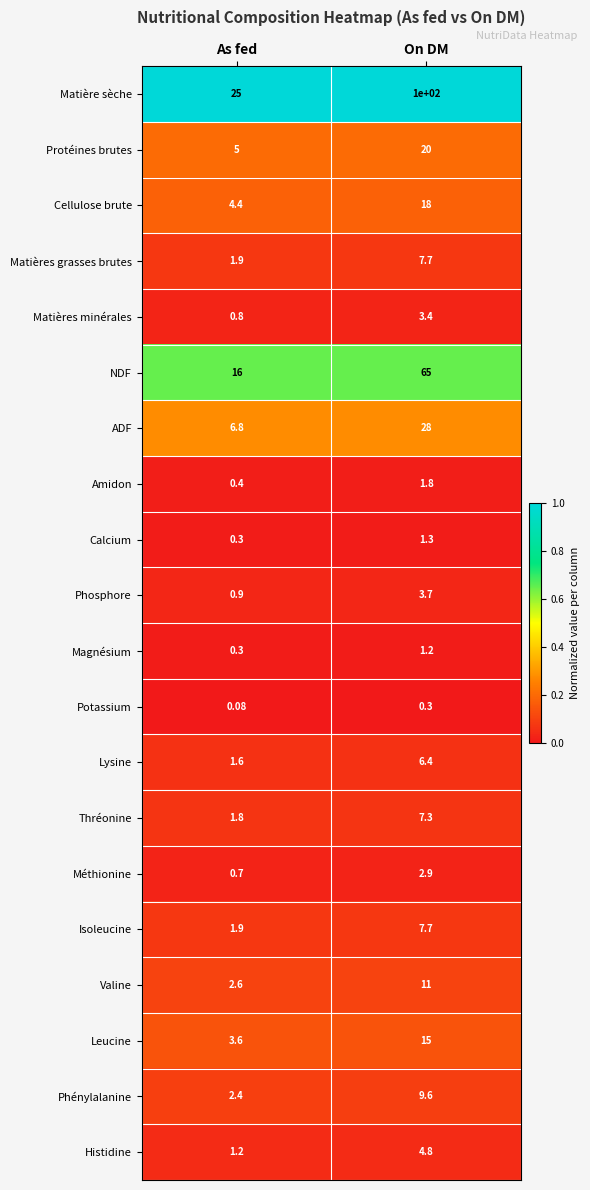

Which category has the highest value across all series?

On DM